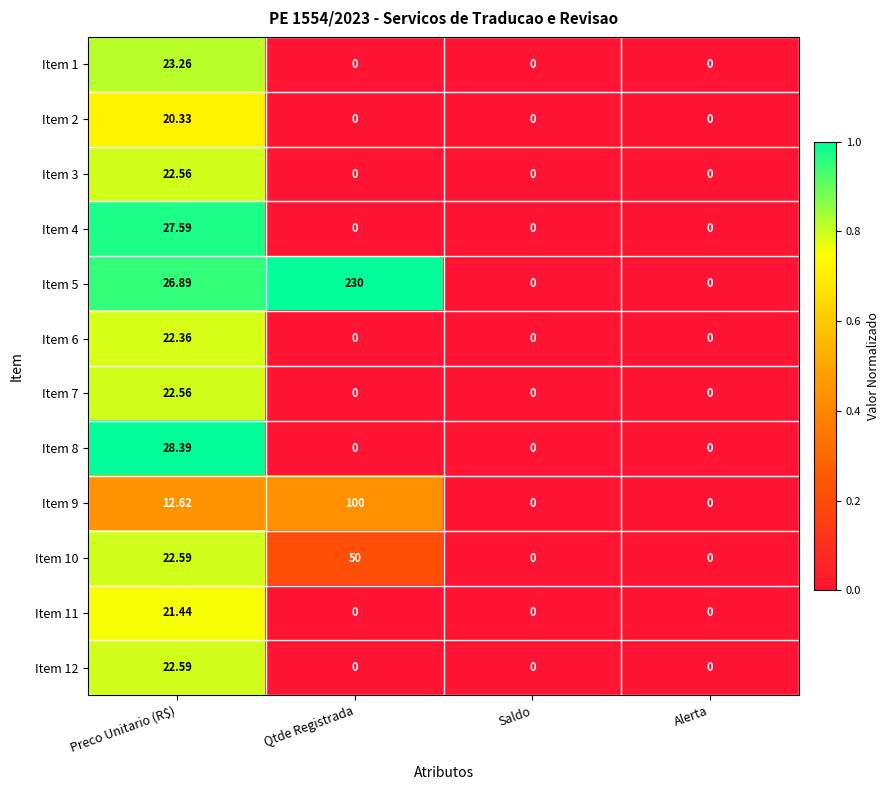

At which category is the sum across all series the highest?

Qtde Registrada